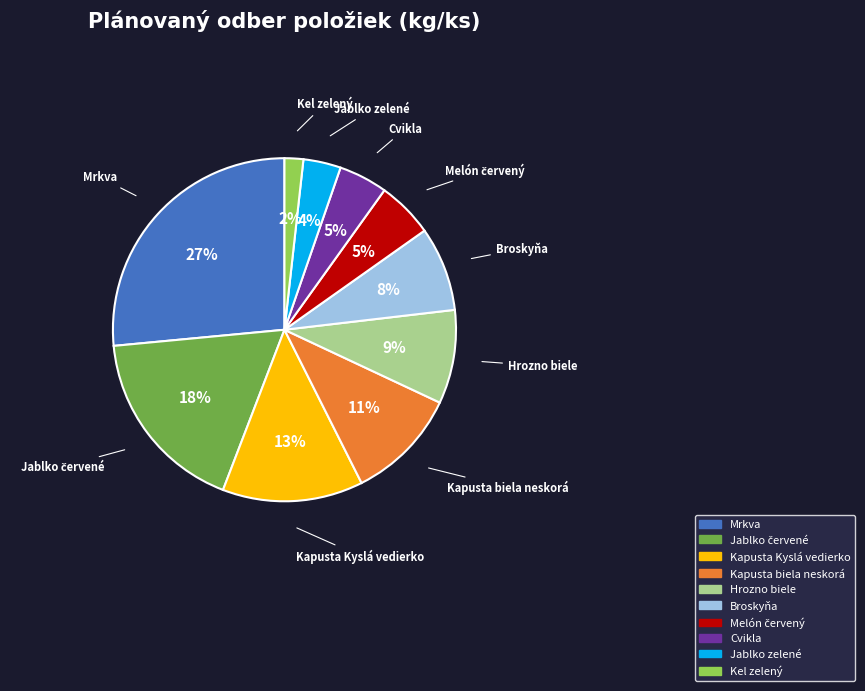

The Cvikla slice represents 5% of the pie. True or false?

True